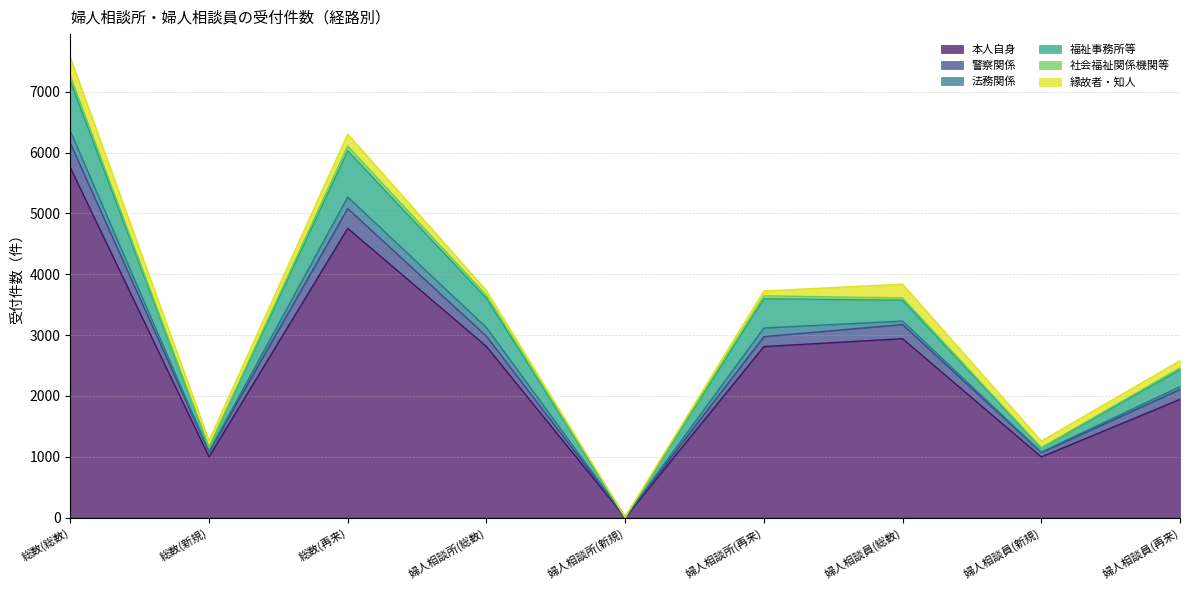

True or false: 福祉事務所等 and 本人自身 intersect in this chart.

False